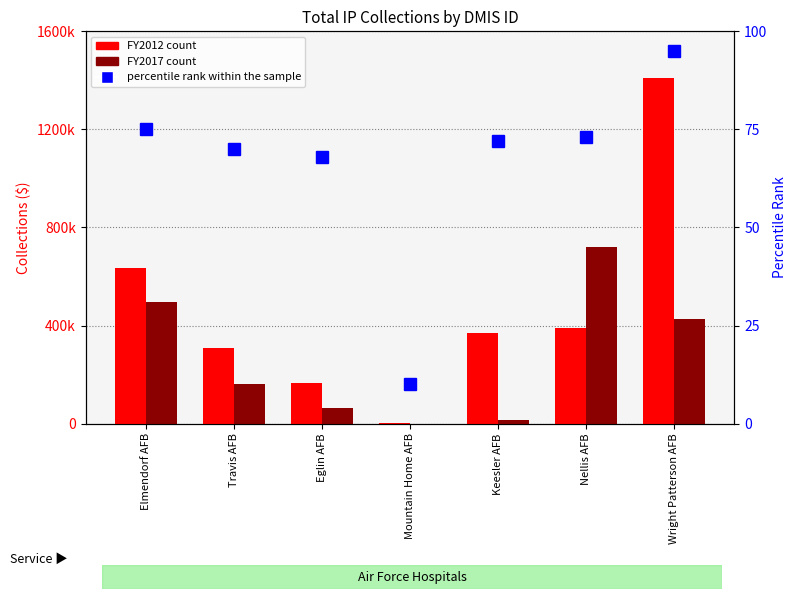

Reading left to right, what are all the values shown in this chart?

FY2012: Elmendorf AFB=636268.6	Travis AFB=309447.2	Eglin AFB=164783.3	Mountain Home AFB=959.0	Keesler AFB=369502.2	Nellis AFB=389564.0	Wright Patterson AFB=1411403.0
FY2017: Elmendorf AFB=494897.0	Travis AFB=160129.9	Eglin AFB=63145.2	Mountain Home AFB=0.0	Keesler AFB=16926.7	Nellis AFB=720350.3	Wright Patterson AFB=427274.9
percentile rank within the sample: Elmendorf AFB=75.0	Travis AFB=70.0	Eglin AFB=68.0	Mountain Home AFB=10.0	Keesler AFB=72.0	Nellis AFB=73.0	Wright Patterson AFB=95.0